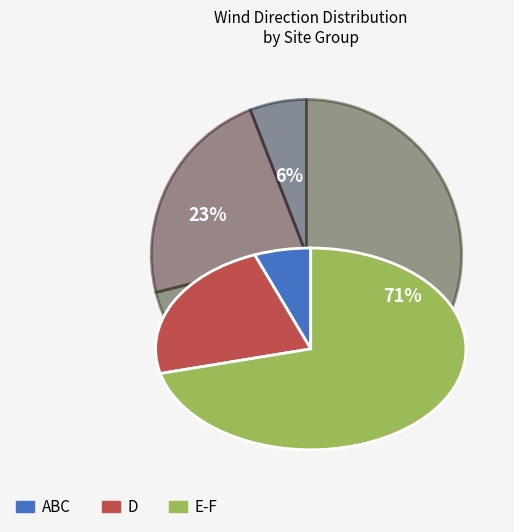

How many slices are in this pie chart?

3